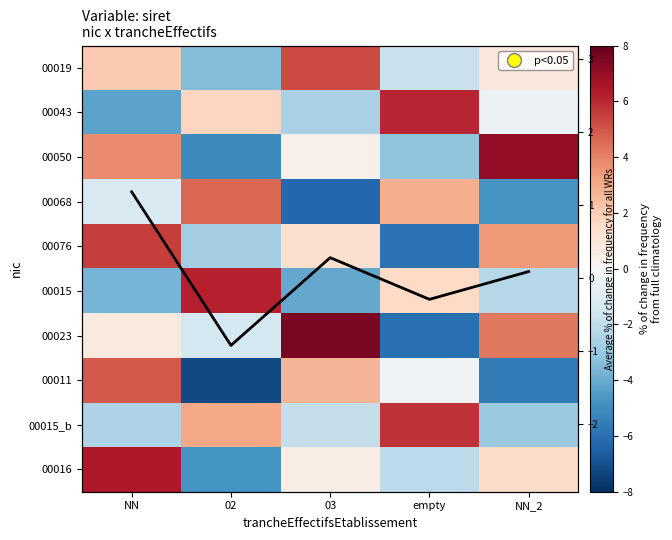

How many negative values does the 00068 series have?

3